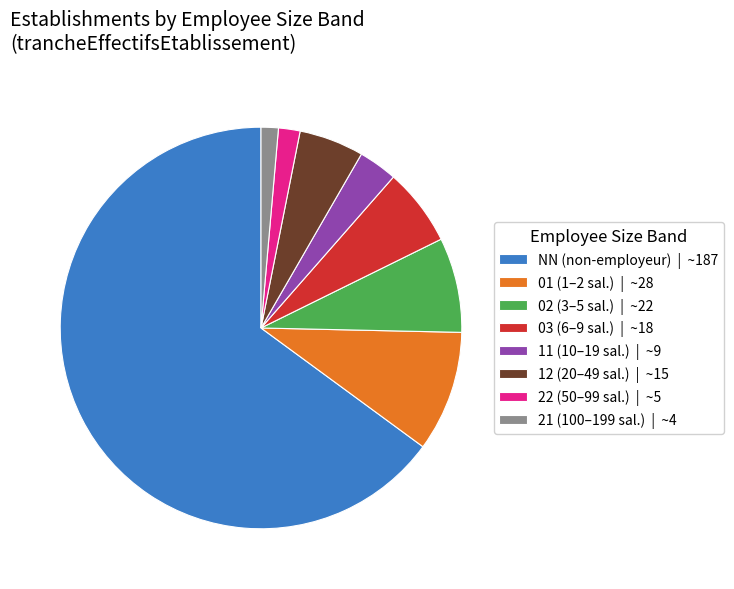

Is it true that 02 is 13% of the pie?

False